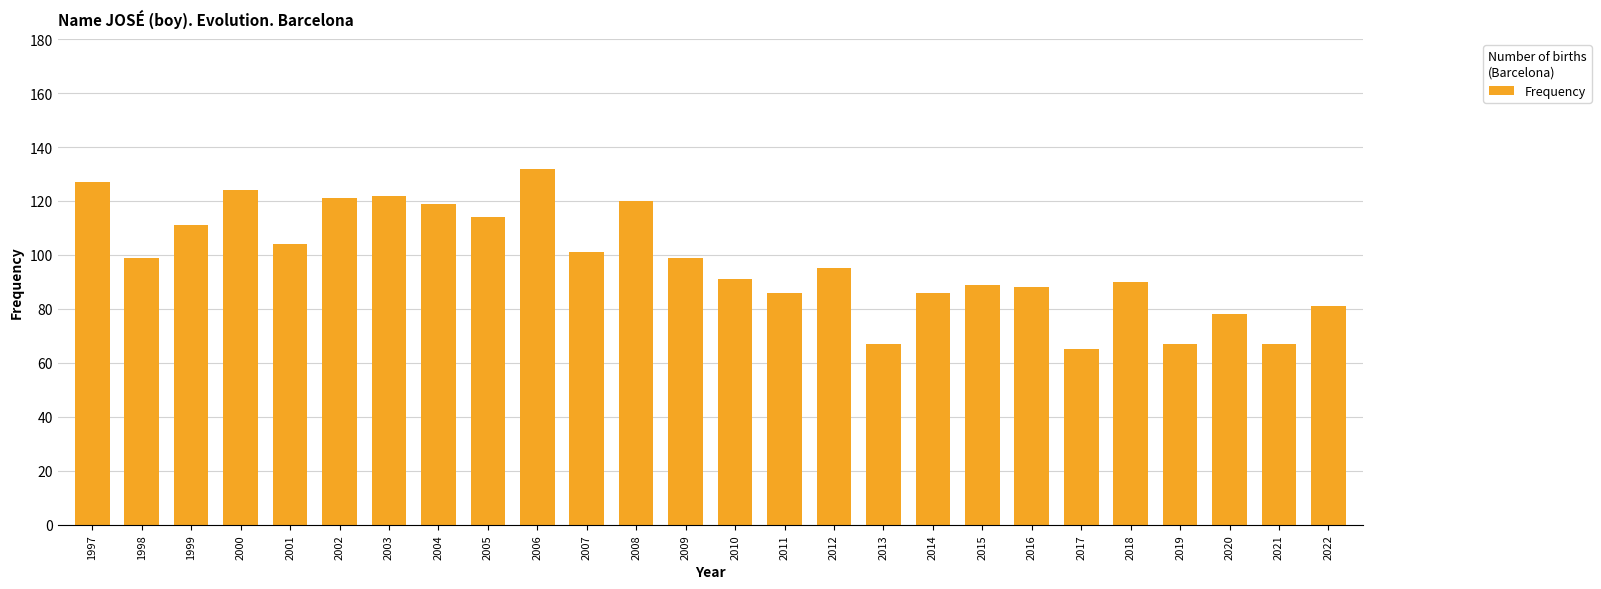

Are the bars grouped side by side (vs. stacked)?

No